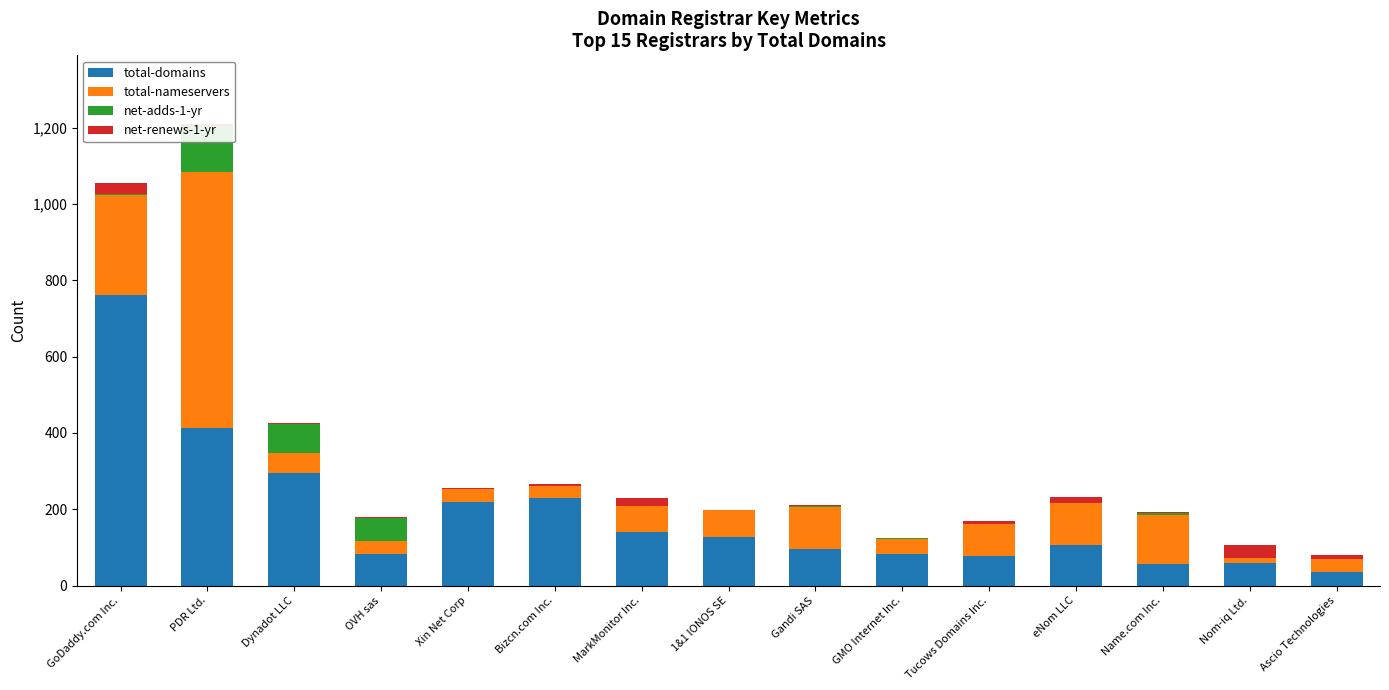

Where does the net-renews-1-yr series first go above 3?

GoDaddy.com Inc.